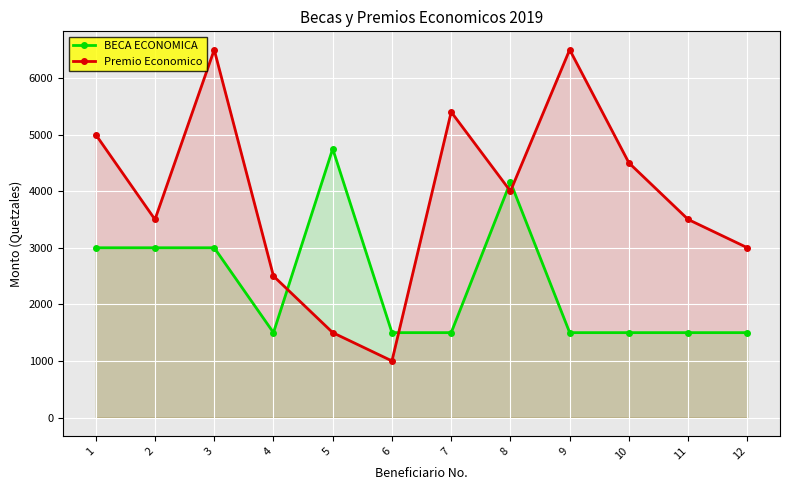

Reading left to right, list all the values displayed in this chart.

BECA ECONOMICA: 3000	3000	3000	1500	4749	1500	1500	4161	1500	1500	1500	1500
Premio Economico: 5000	3500	6500	2500	1500	1000	5400	4000	6500	4500	3500	3000